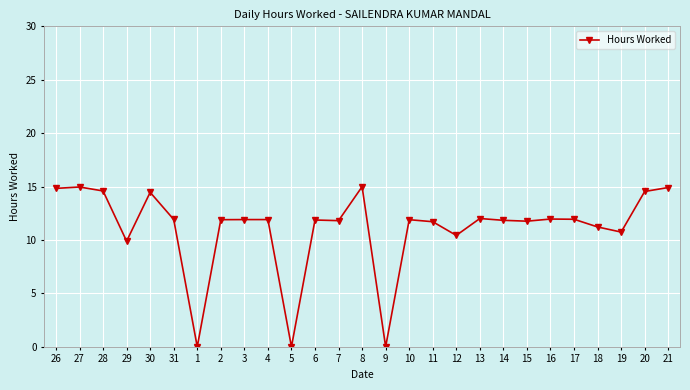

What is the difference between the values at 7 and 19?

1.1